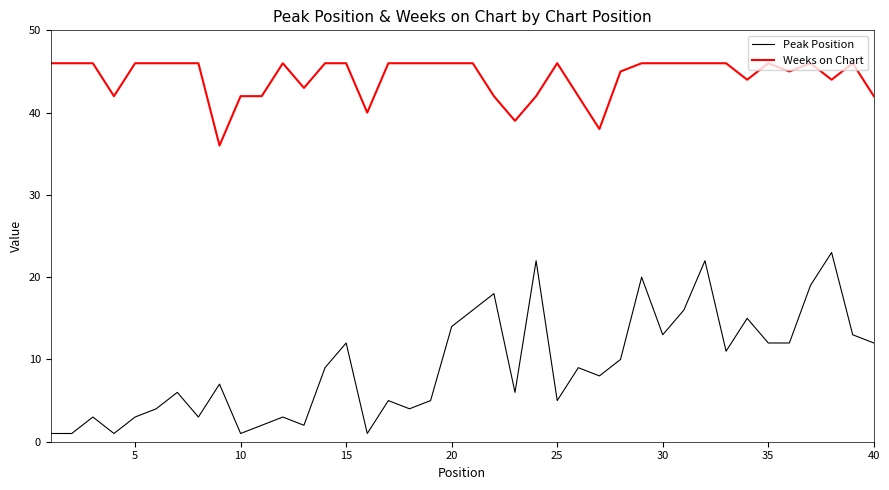

True or false: Weeks on Chart has more than 1 points higher than both neighbors.

True